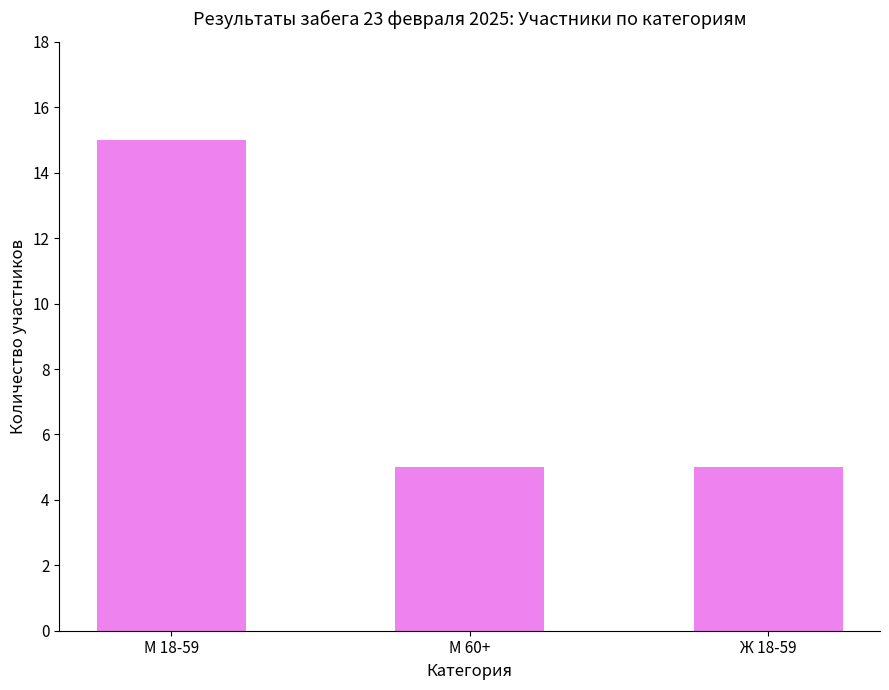

Between М 60+ and М 18-59, which is larger?

М 18-59